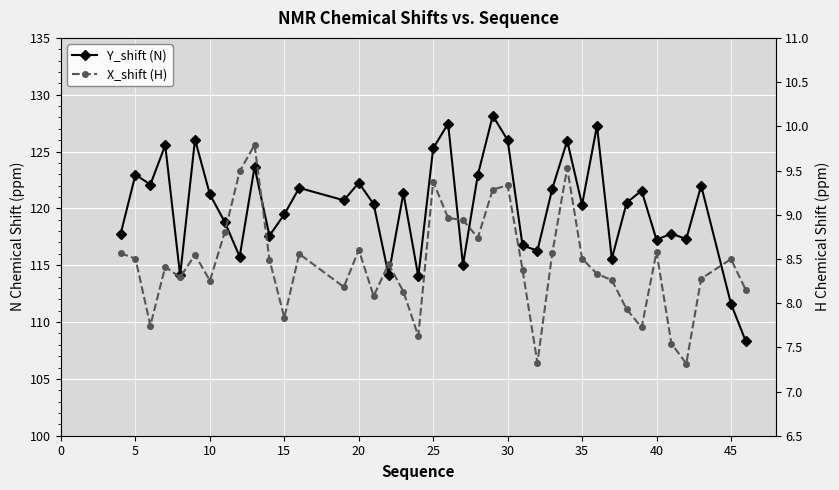

True or false: Y_shift (N) and X_shift (H) intersect in this chart.

False